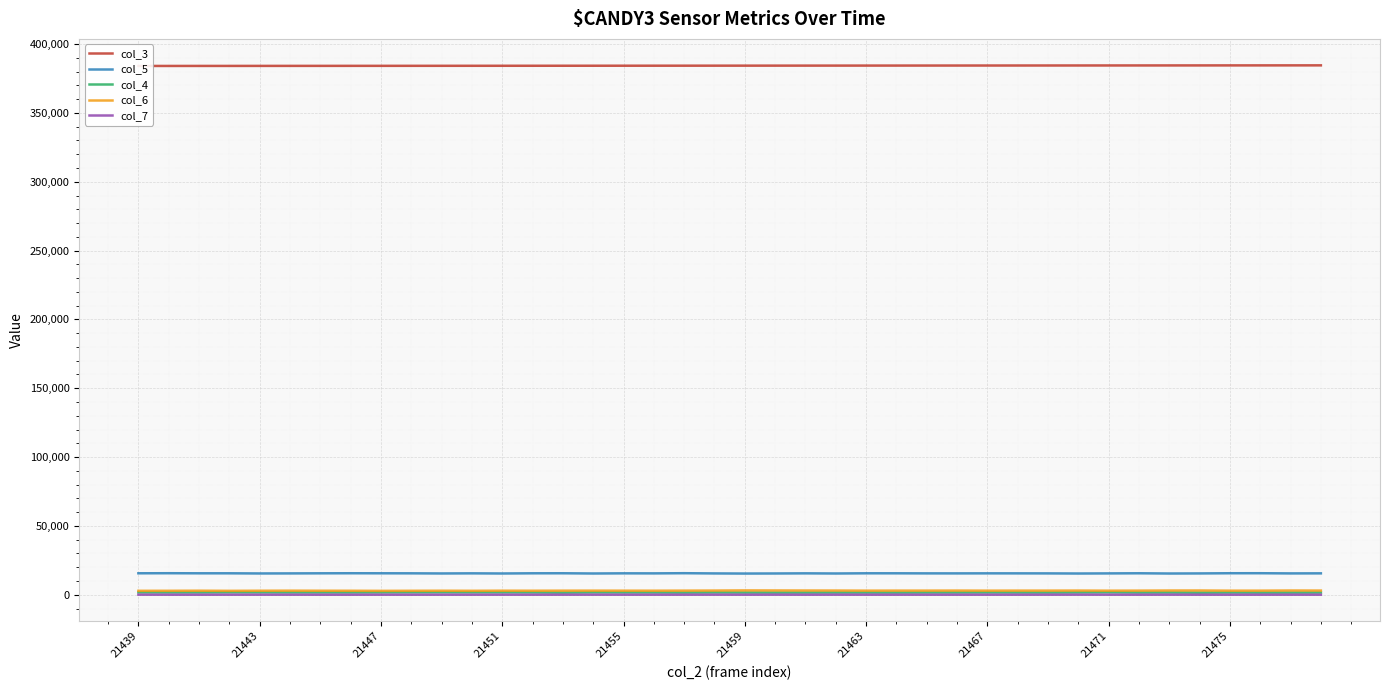

True or false: col_7 and col_4 intersect in this chart.

False